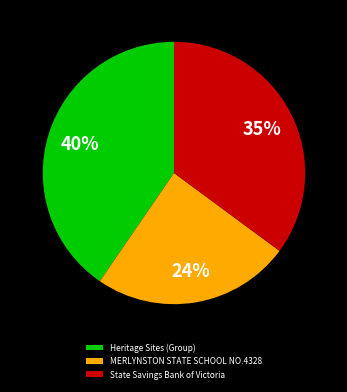

Which category has the smallest portion of the pie?

MERLYNSTON STATE SCHOOL NO.4328